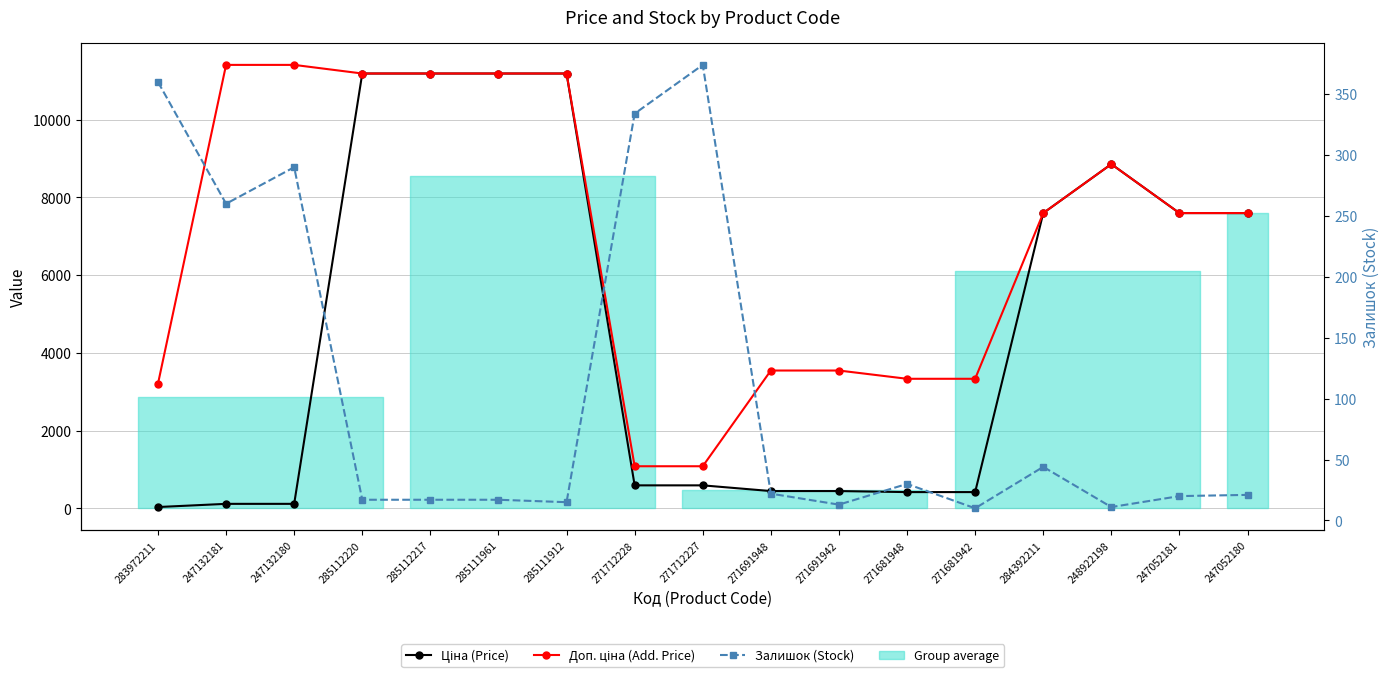

Is it true that Залишок (Stock) equals 334.0 at 271712228?

True